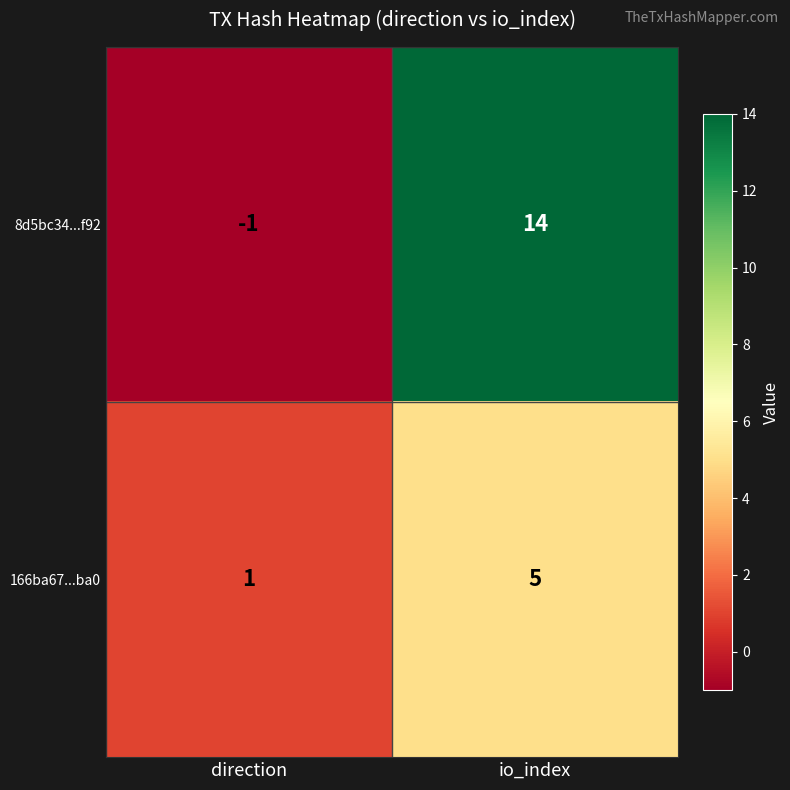

What is the difference between the 8d5bc34...f92 values at io_index and direction?

15